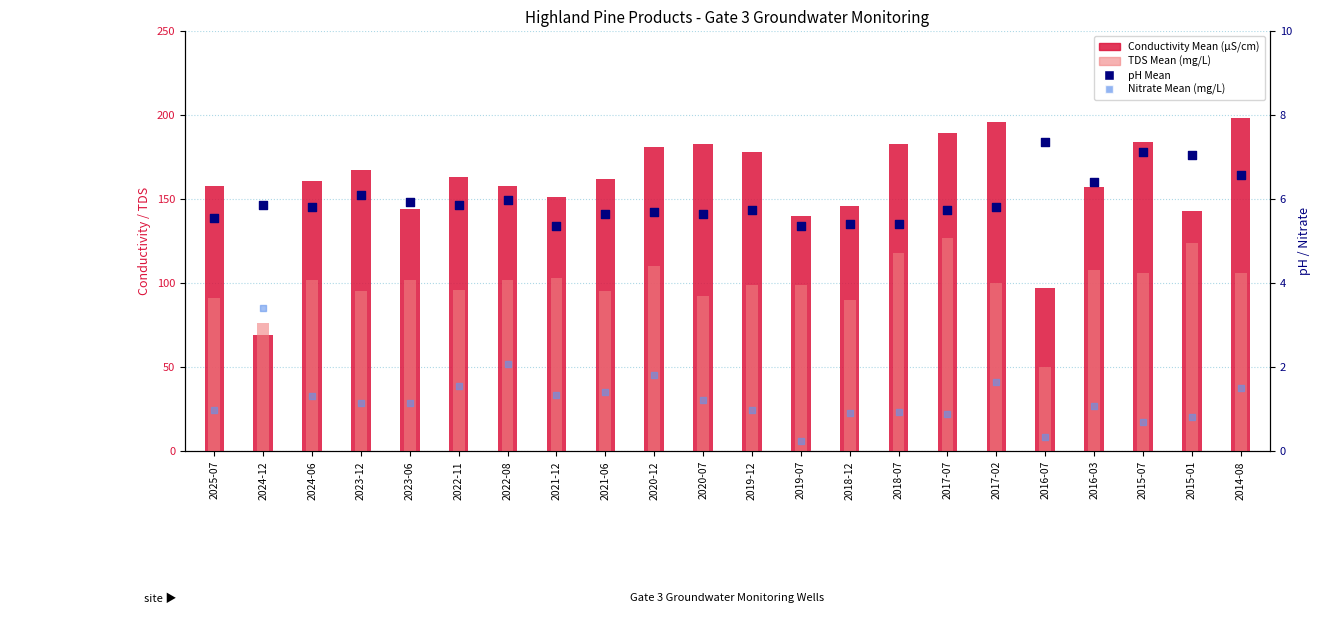

What are all the series names shown in the legend?

Conductivity Mean (µS/cm), TDS Mean (mg/L), pH Mean, Nitrate Mean (mg/L)